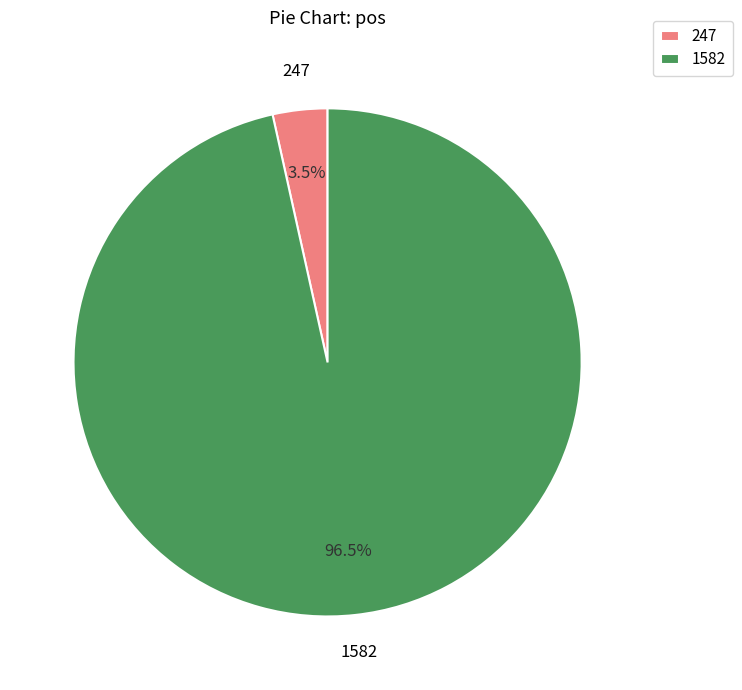

Between 1582 and 247, which is larger?

1582